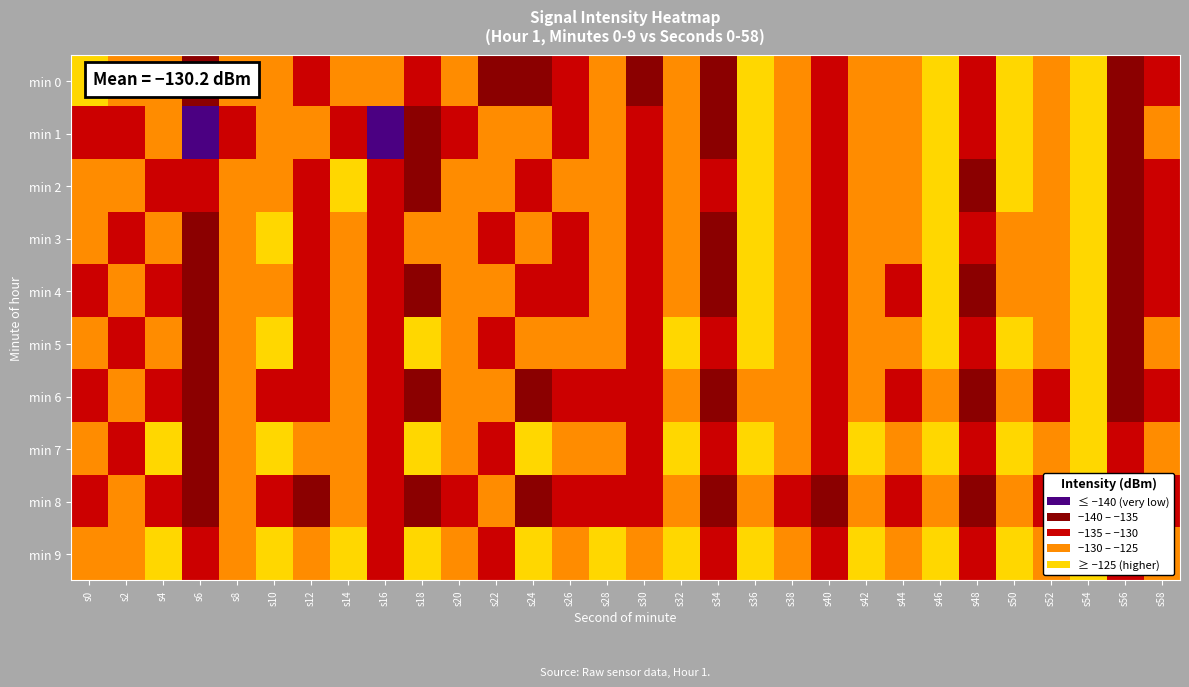

At s38, list the series in order from largest to smallest.

min 9, min 7, min 2, min 5, min 0, min 3, min 4, min 1, min 6, min 8